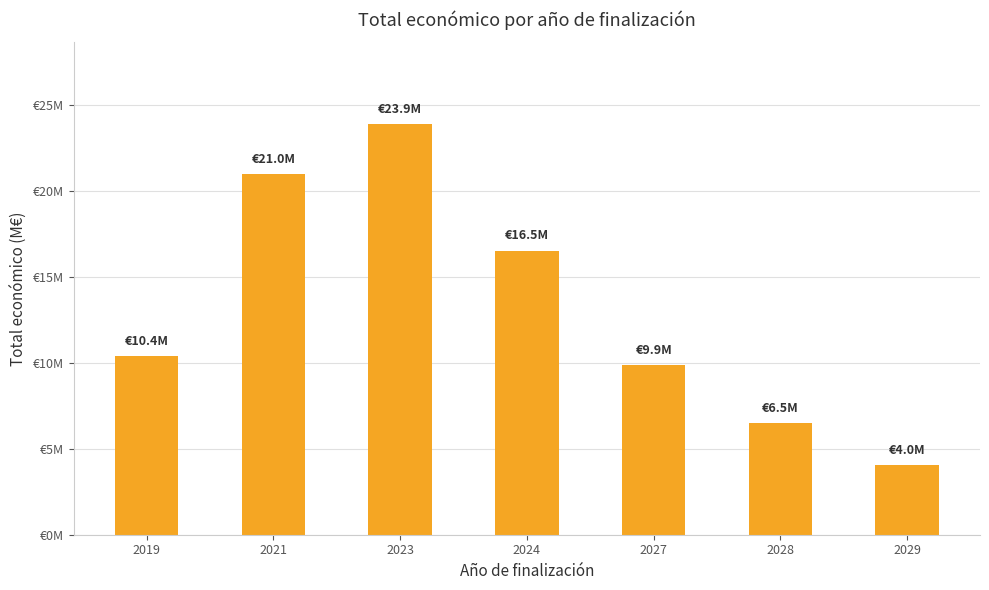

Rank the categories by value from highest to lowest.

2023, 2021, 2024, 2019, 2027, 2028, 2029